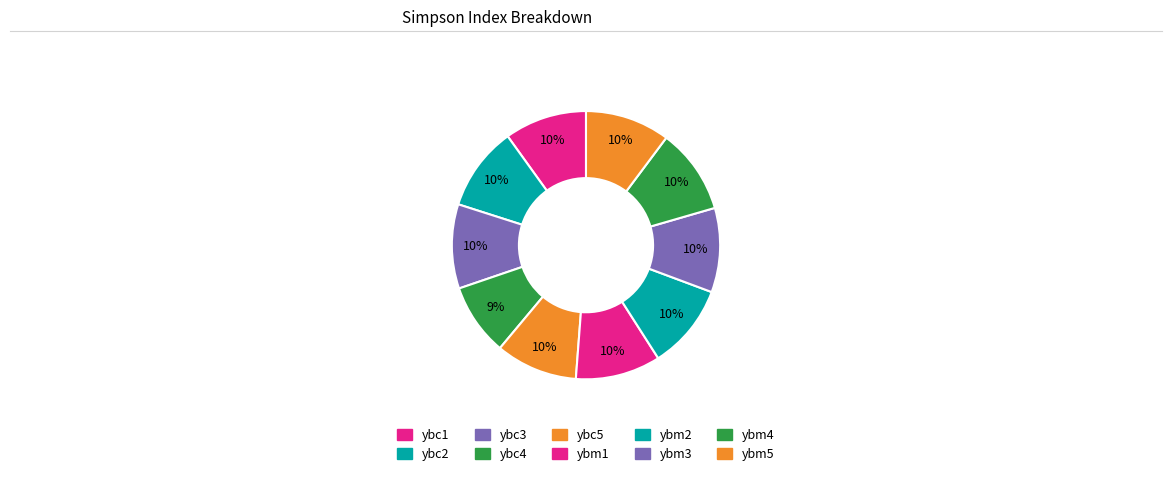

Is the sum of ybm5 and ybm2 greater than half?

No